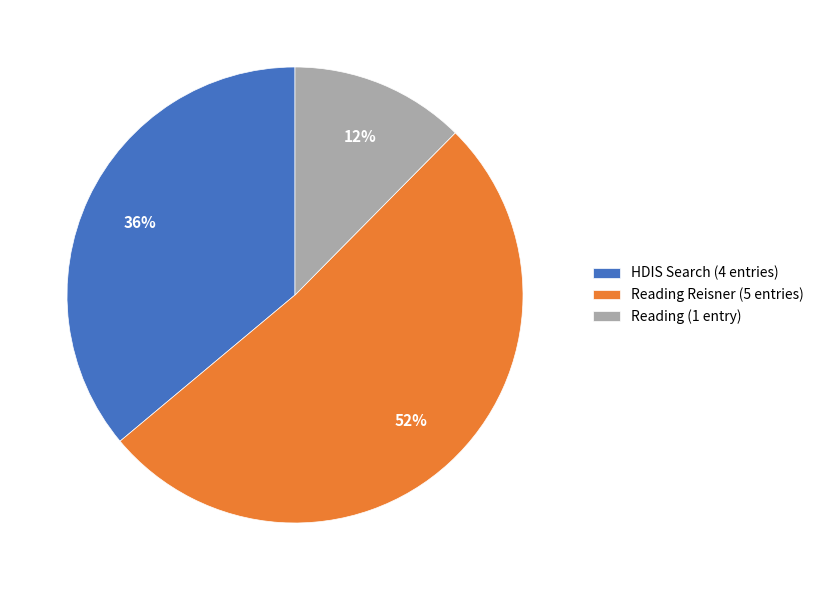

Approximately how many times larger is the value at Reading Reisner (5 entries) compared to HDIS Search (4 entries)?

1.4